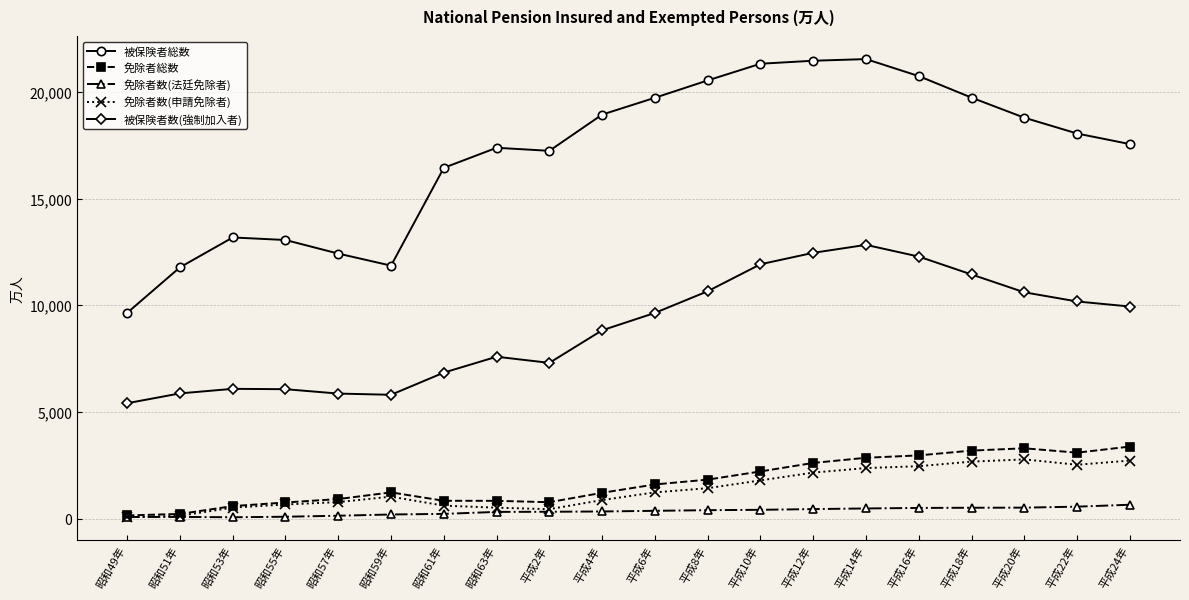

What is the greatest value displayed?

21551